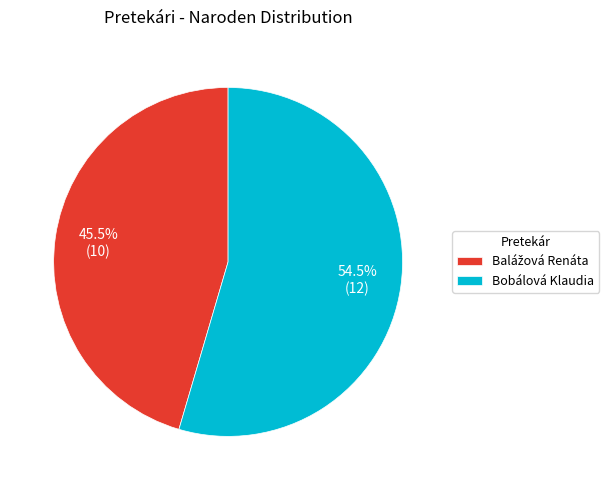

What is the largest slice in the pie chart?

Bobálová Klaudia